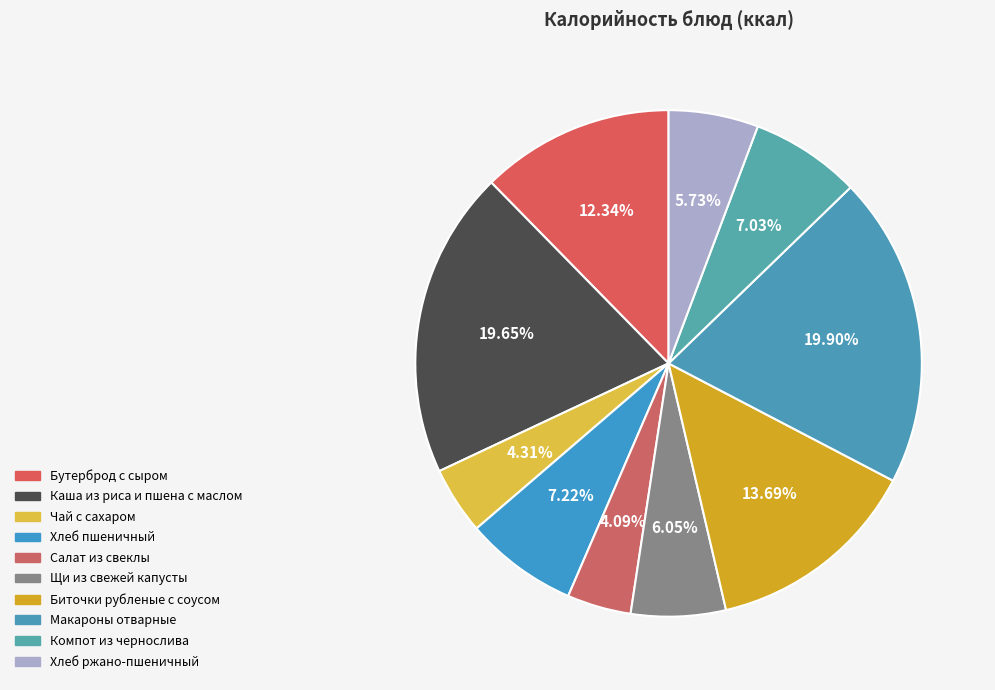

How many slices are in this pie chart?

10